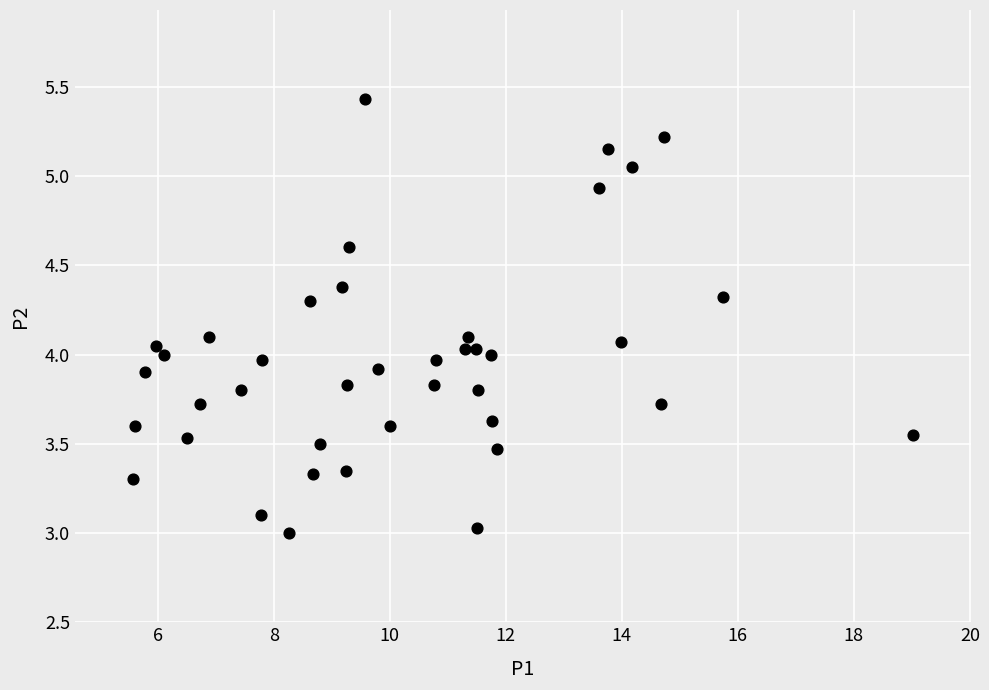

What is the range of Y values (max minus min)?

2.4